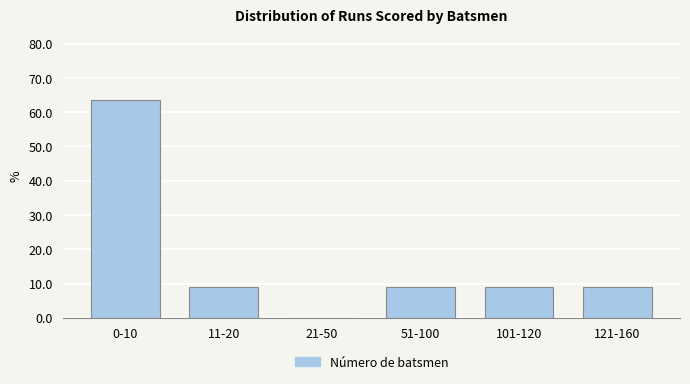

Reading right to left, what are all the values shown in this chart?

121-160=9.1	101-120=9.1	51-100=9.1	21-50=0.0	11-20=9.1	0-10=63.6